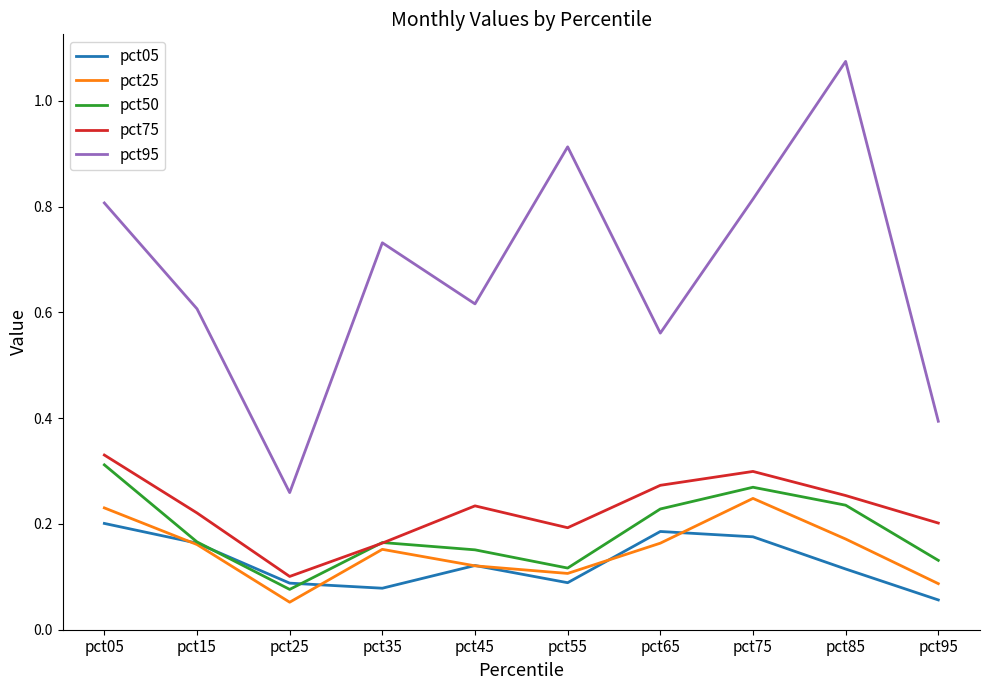

True or false: pct75 has more than 1 interior local peaks.

True